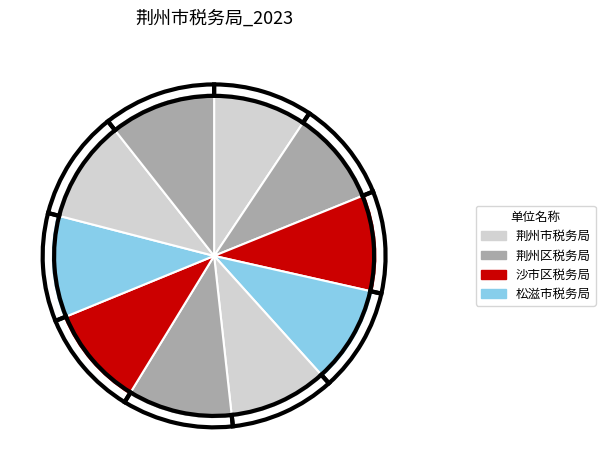

True or false: 松滋市税务局 accounts for 19% of the total.

False